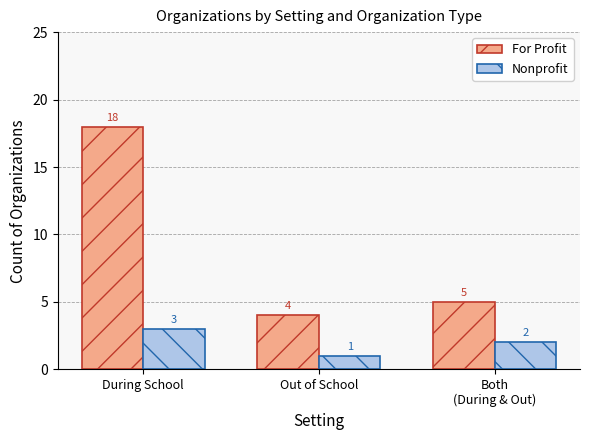

What is the difference between the For Profit values at Out of School and During School?

14